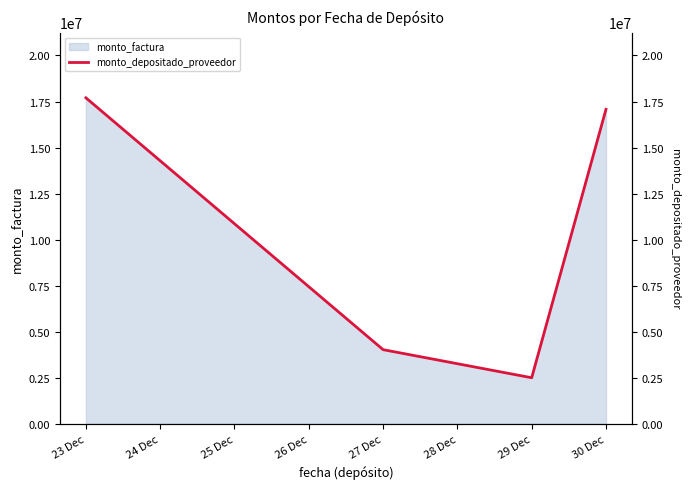

What is the smallest value displayed?

2500000